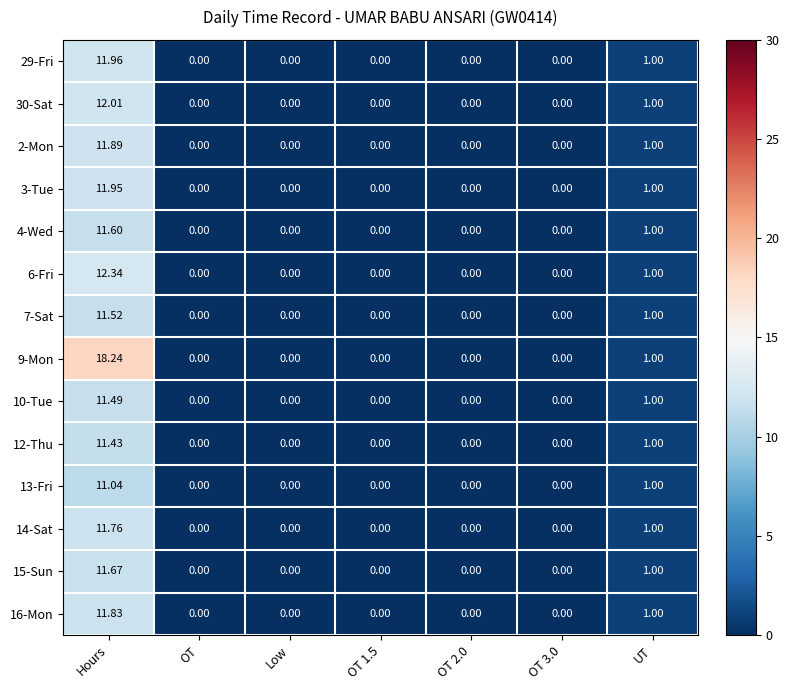

Which series has the largest total across all categories?

9-Mon